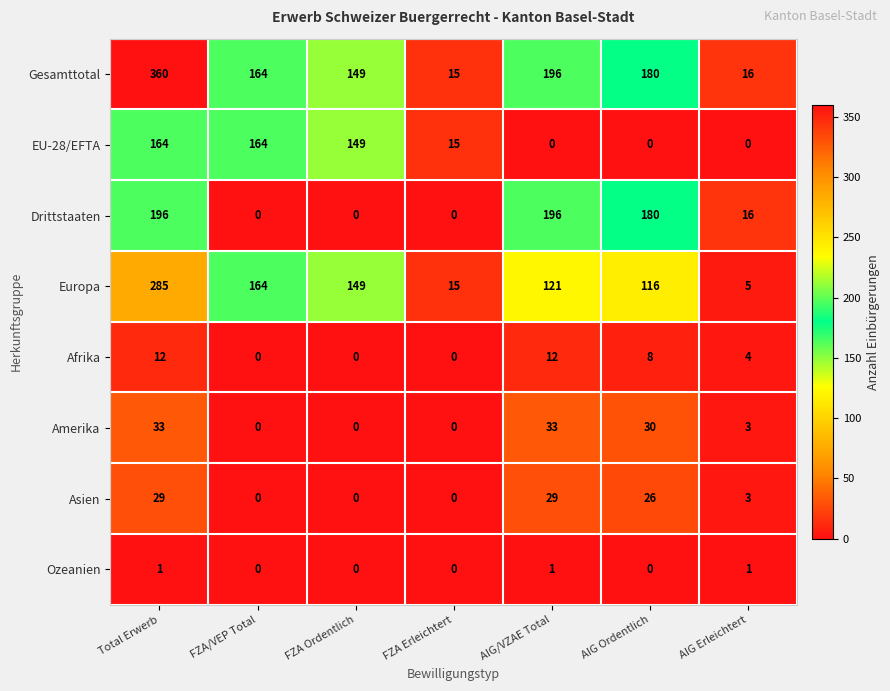

Between FZA Ordentlich and AIG Ordentlich, which series saw the biggest shift?

Drittstaaten